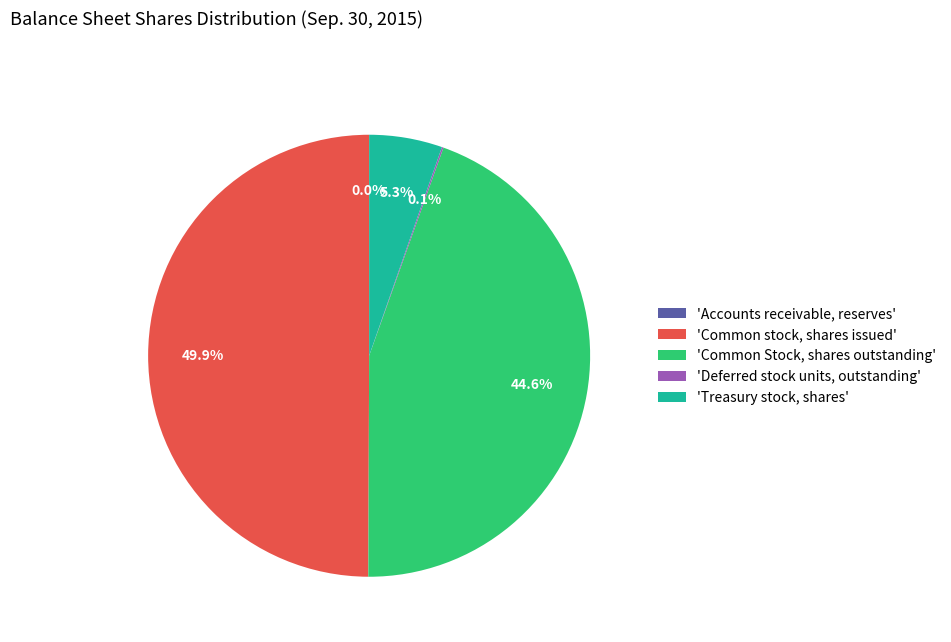

What is the largest slice in the pie chart?

'Common stock, shares issued'